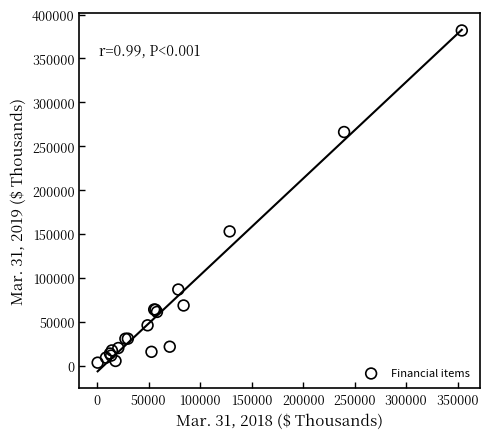

What Y value in the scatter plot is closest to 192880?

153233